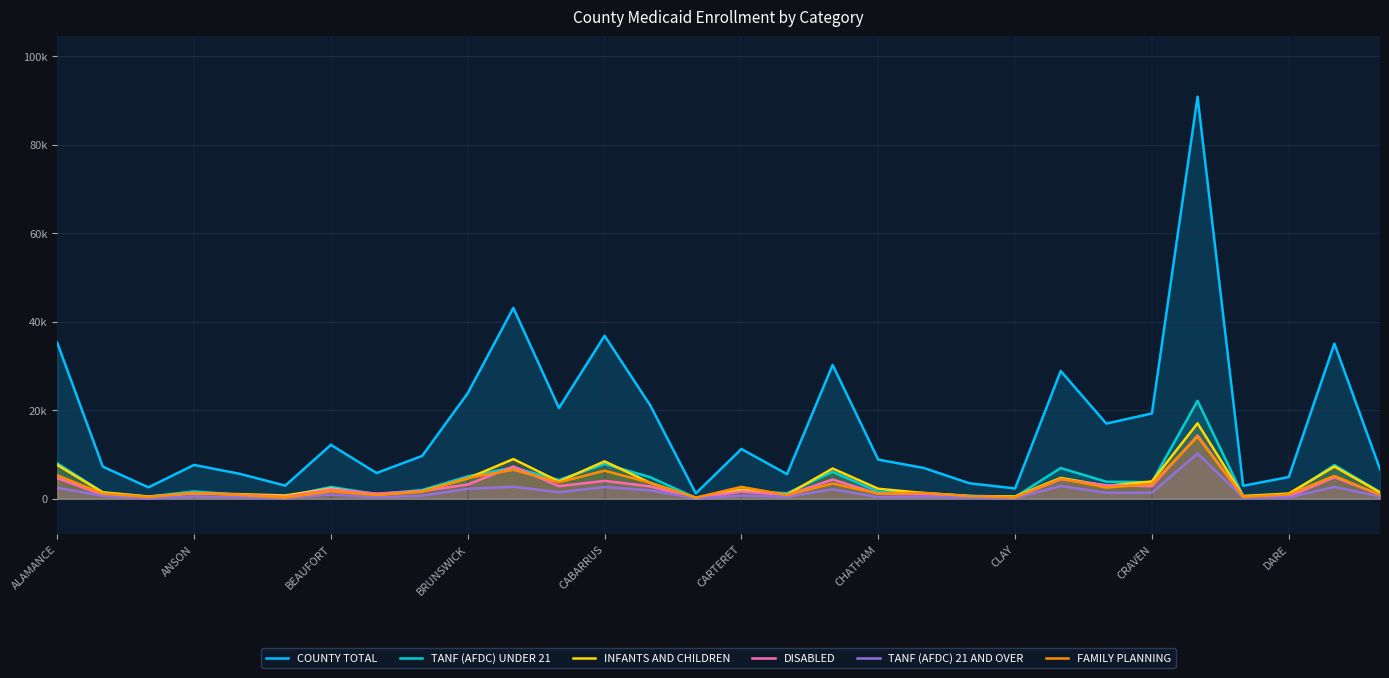

At which label does DISABLED first exceed 1631?

ALAMANCE